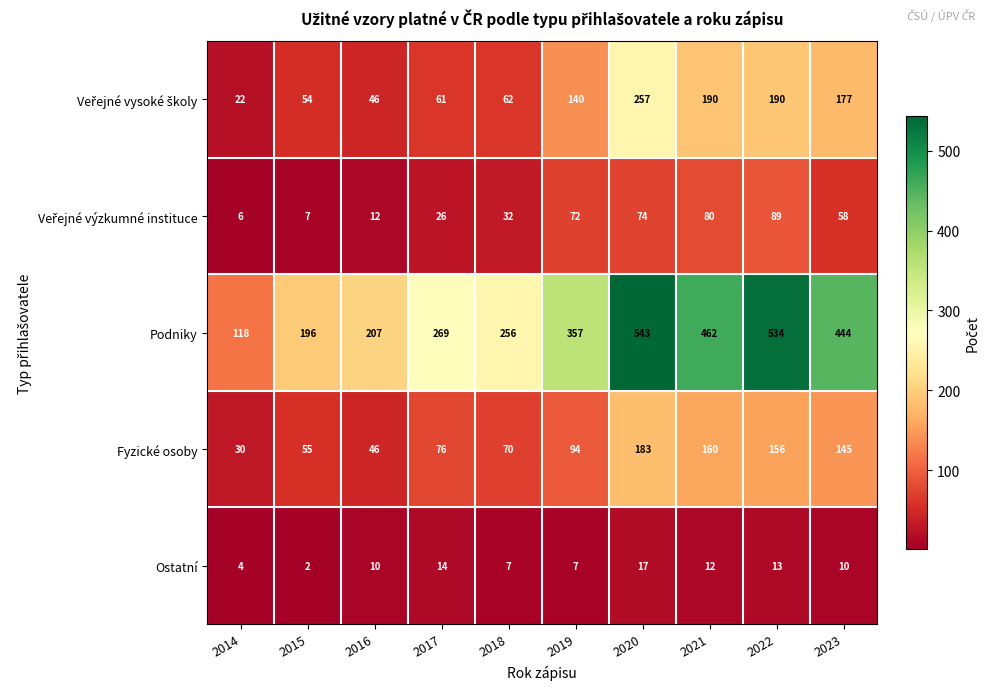

Which series has the largest total across all categories?

Podniky